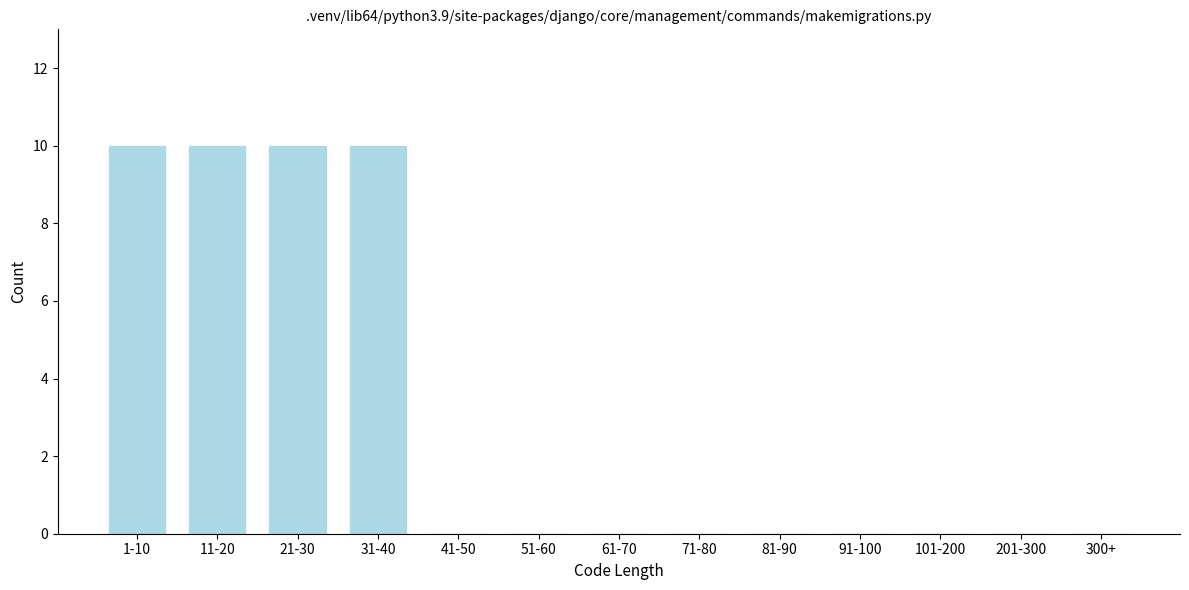

Reading left to right, list all the values displayed in this chart.

1-10=10	11-20=10	21-30=10	31-40=10	41-50=0	51-60=0	61-70=0	71-80=0	81-90=0	91-100=0	101-200=0	201-300=0	300+=0